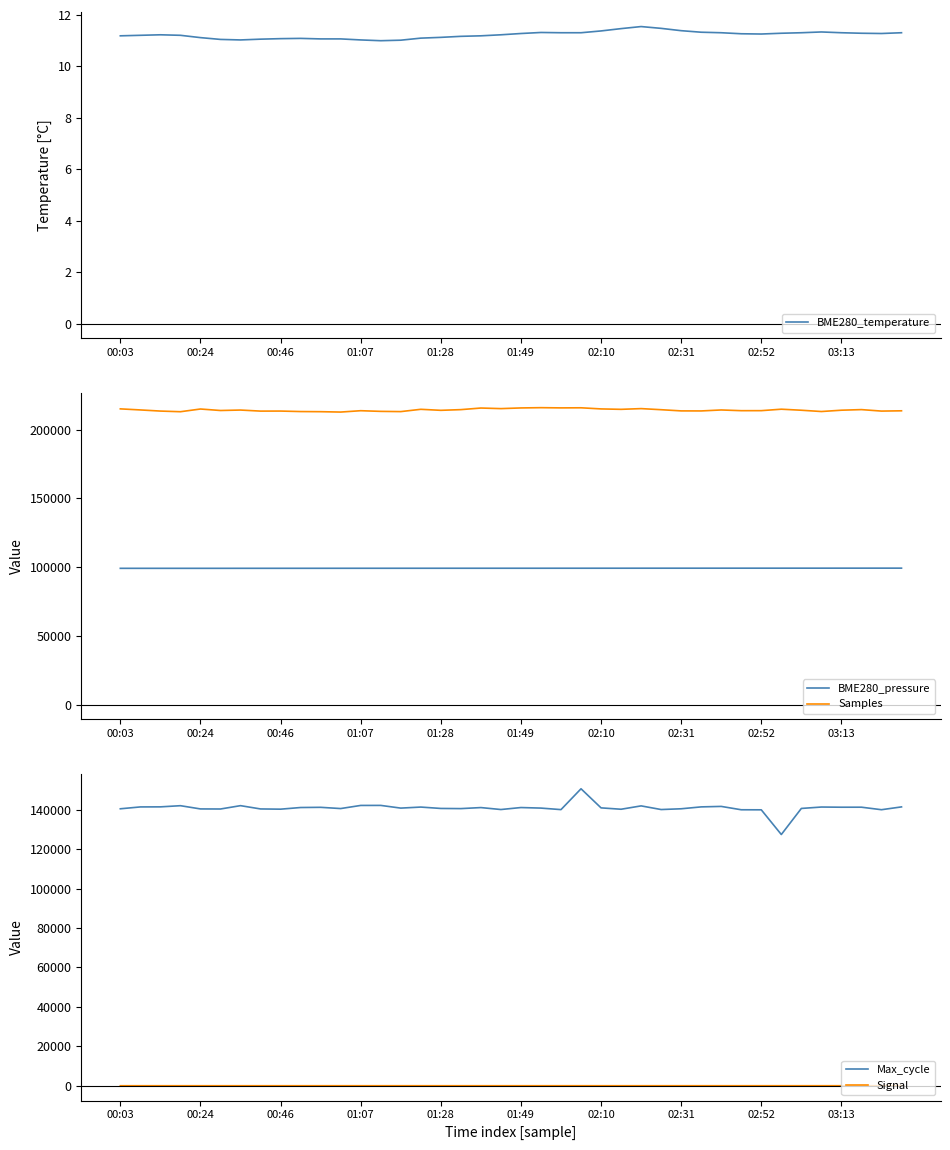

How many data points does each series have?

40